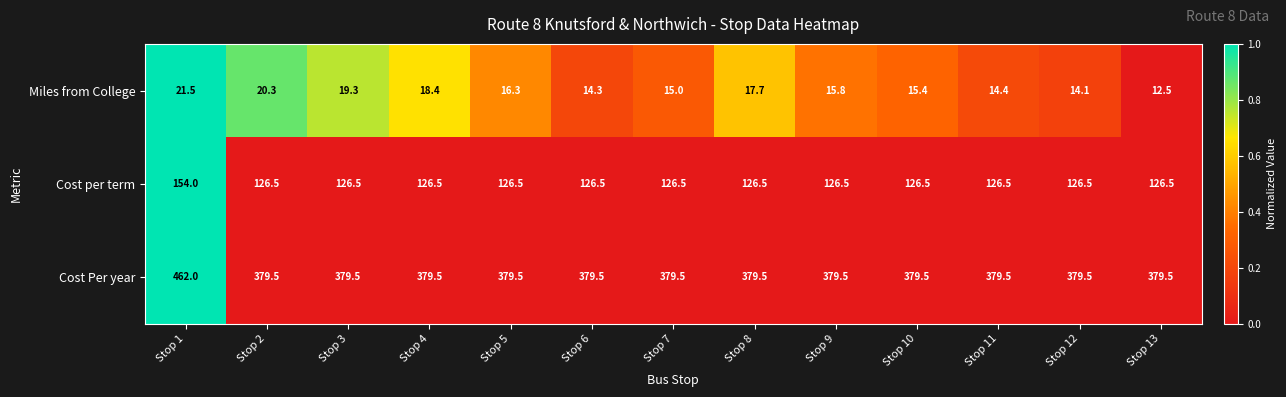

Which series has the largest total across all categories?

Cost Per year